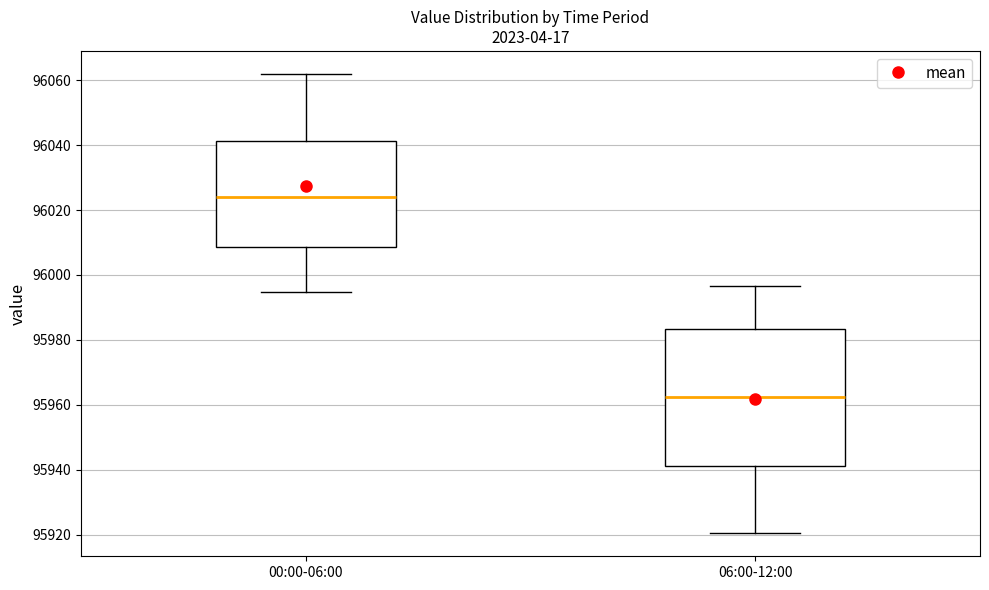

Which box's median line is the lowest?

06:00-12:00